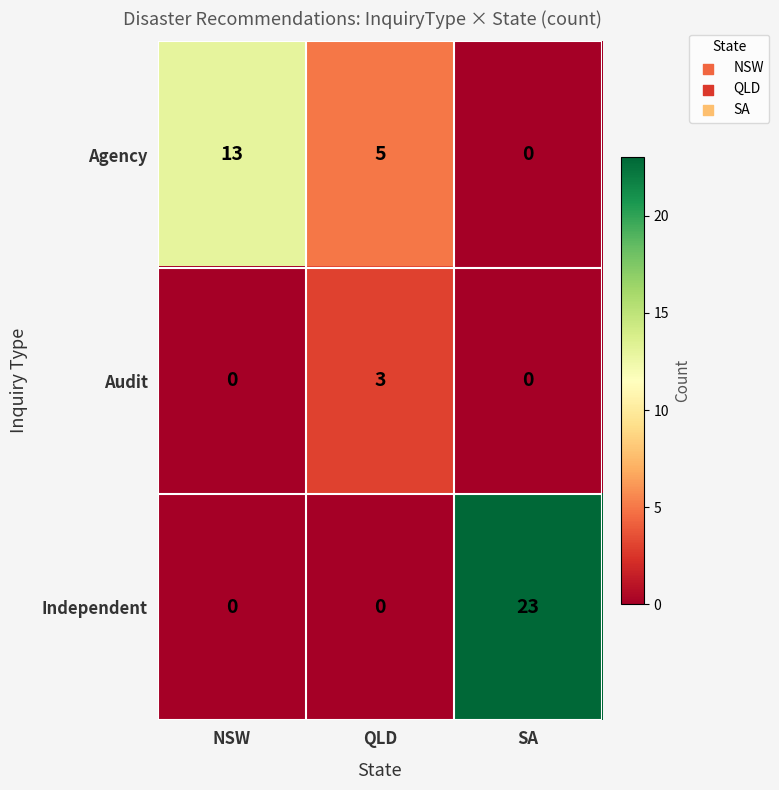

Reading left to right, what are all the values shown in this chart?

Agency: 13	5	0
Audit: 0	3	0
Independent: 0	0	23